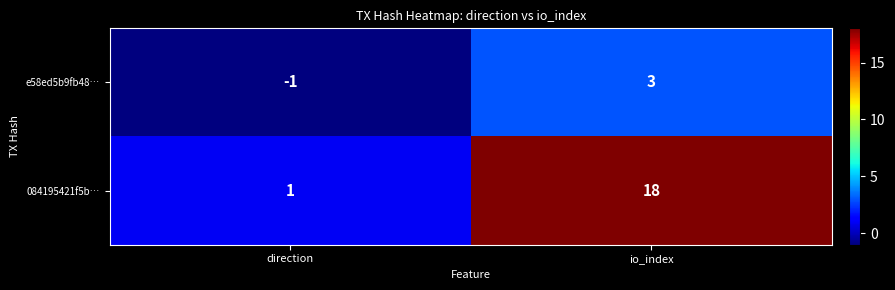

Read the 084195421f5b… value at io_index, to the nearest 10.

20